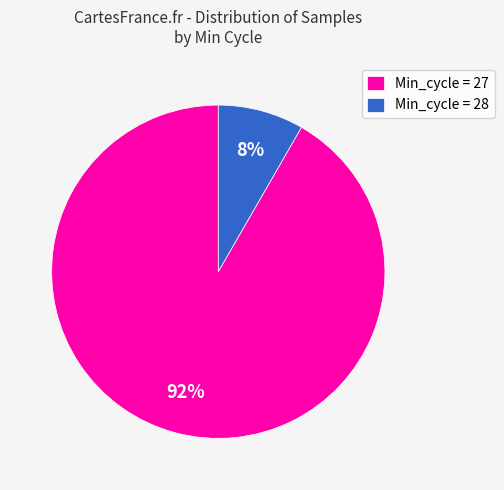

Between Min_cycle = 27 and Min_cycle = 28, which is larger?

Min_cycle = 27